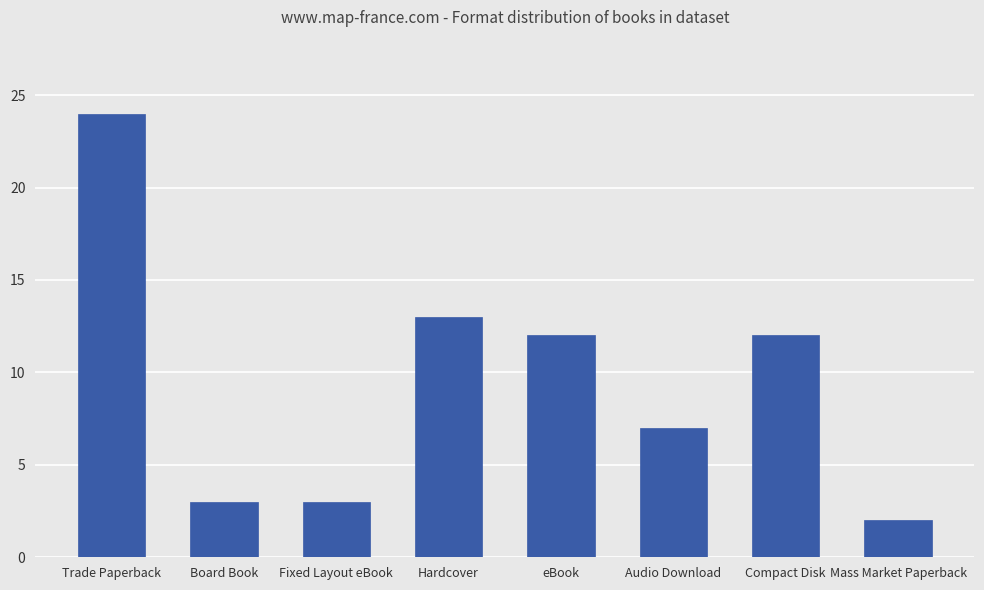

What is the difference between the maximum and minimum values?

22